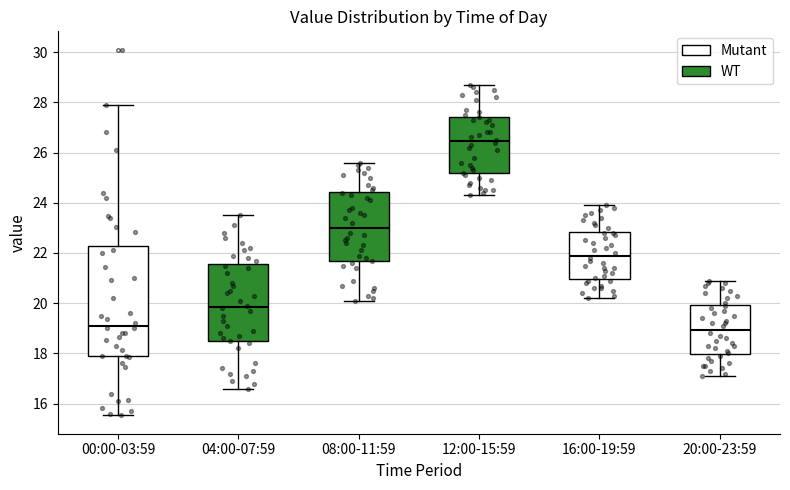

Reading left to right, transcribe this box plot: for each box, give where its median line is, the range the box spans, and where its two whiskers end, as read against the y-axis. The values are not printed on the chart, so give them approximately, as read against the axis.

00:00-03:59: median 19.2, box 17.8 to 22.2, whiskers 15.6 to 28.0
04:00-07:59: median 19.8, box 18.4 to 21.6, whiskers 16.6 to 23.6
08:00-11:59: median 23.0, box 21.6 to 24.4, whiskers 20.2 to 25.6
12:00-15:59: median 26.4, box 25.2 to 27.4, whiskers 24.4 to 28.8
16:00-19:59: median 22.0, box 21.0 to 22.8, whiskers 20.2 to 24.0
20:00-23:59: median 19.0, box 18.0 to 20.0, whiskers 17.2 to 21.0